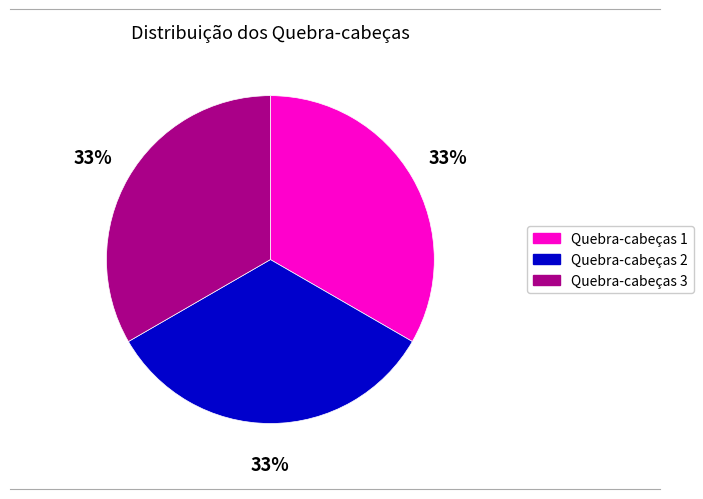

The Quebra-cabeças 1 slice represents 33% of the pie. True or false?

True